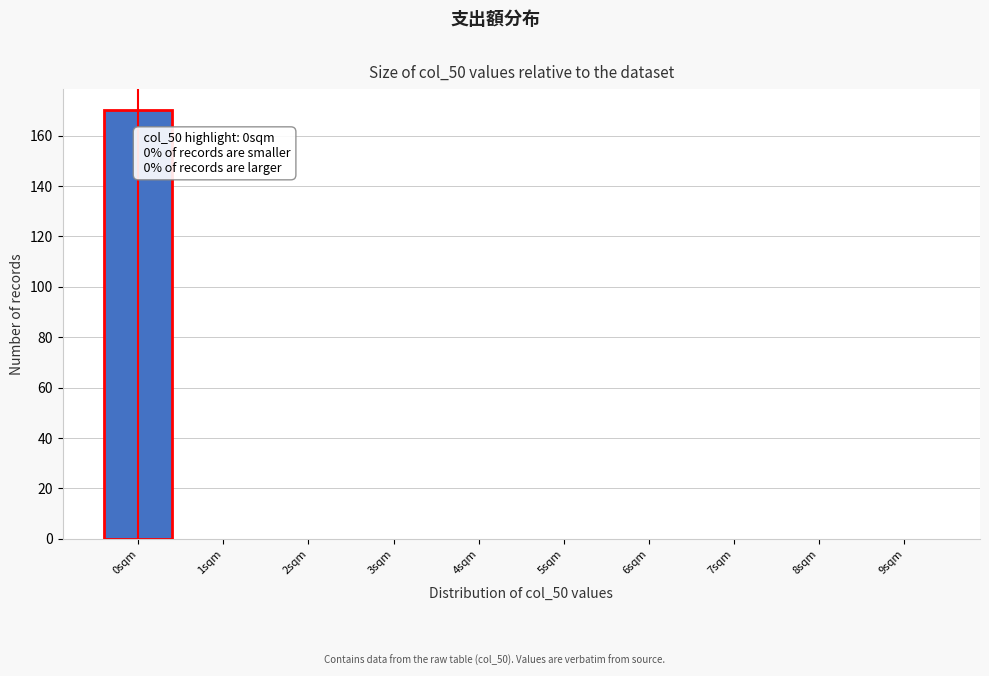

Reading left to right, what are all the values shown in this chart?

0sqm=170	1sqm=0	2sqm=0	3sqm=0	4sqm=0	5sqm=0	6sqm=0	7sqm=0	8sqm=0	9sqm=0